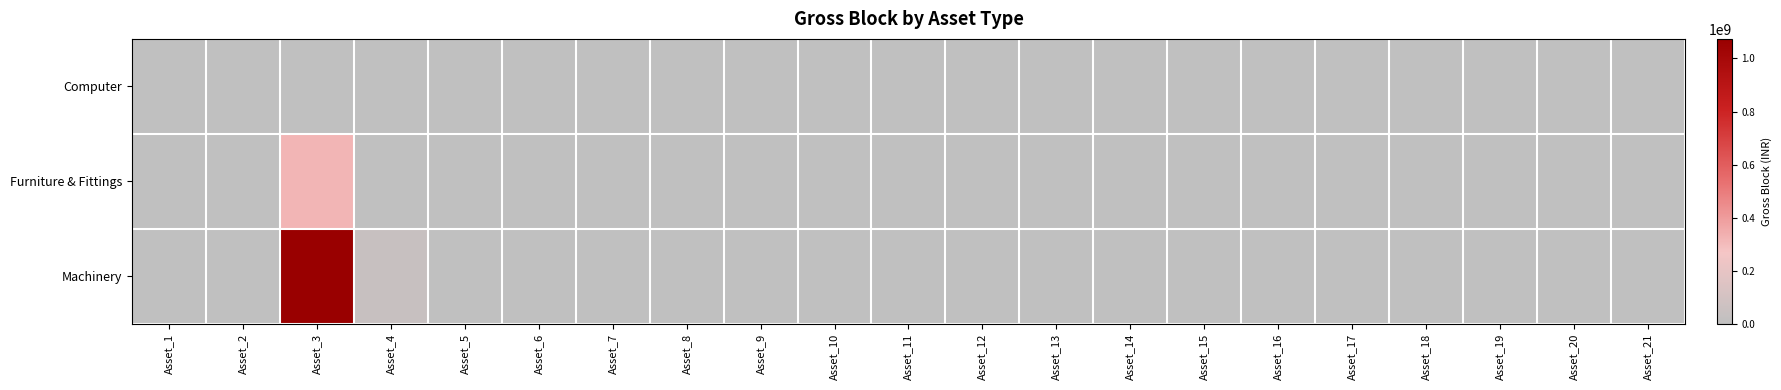

Rank the series at Asset_5 from lowest to highest value.

Furniture & Fittings, Computer, Machinery